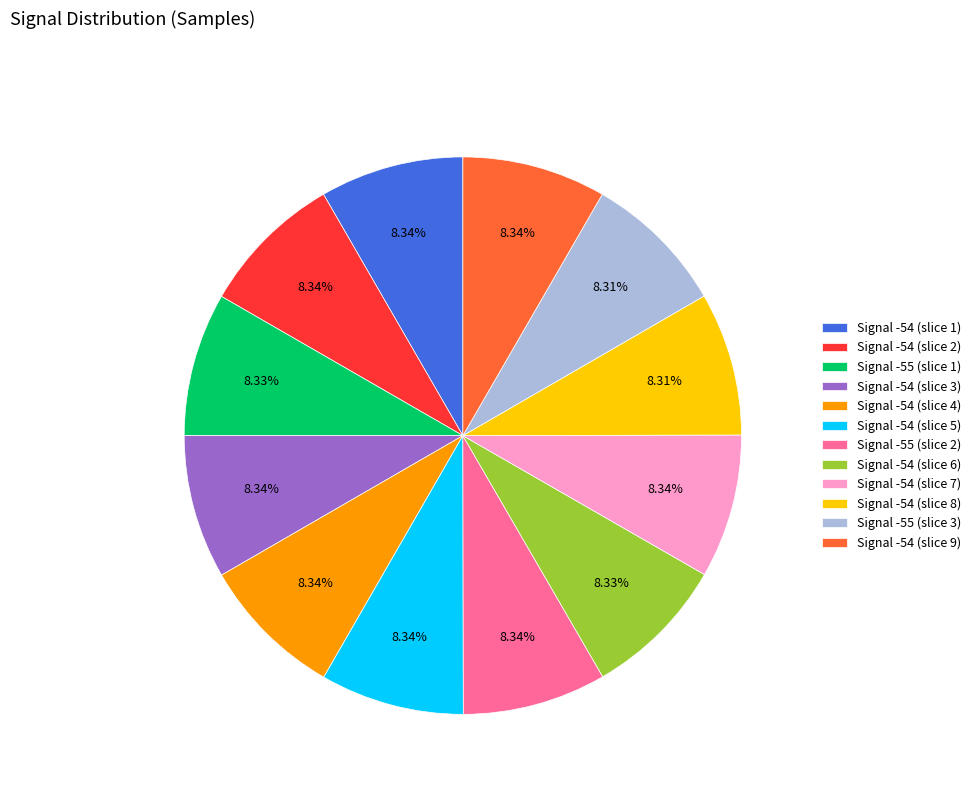

Is there any slice that represents more than half of the pie?

No